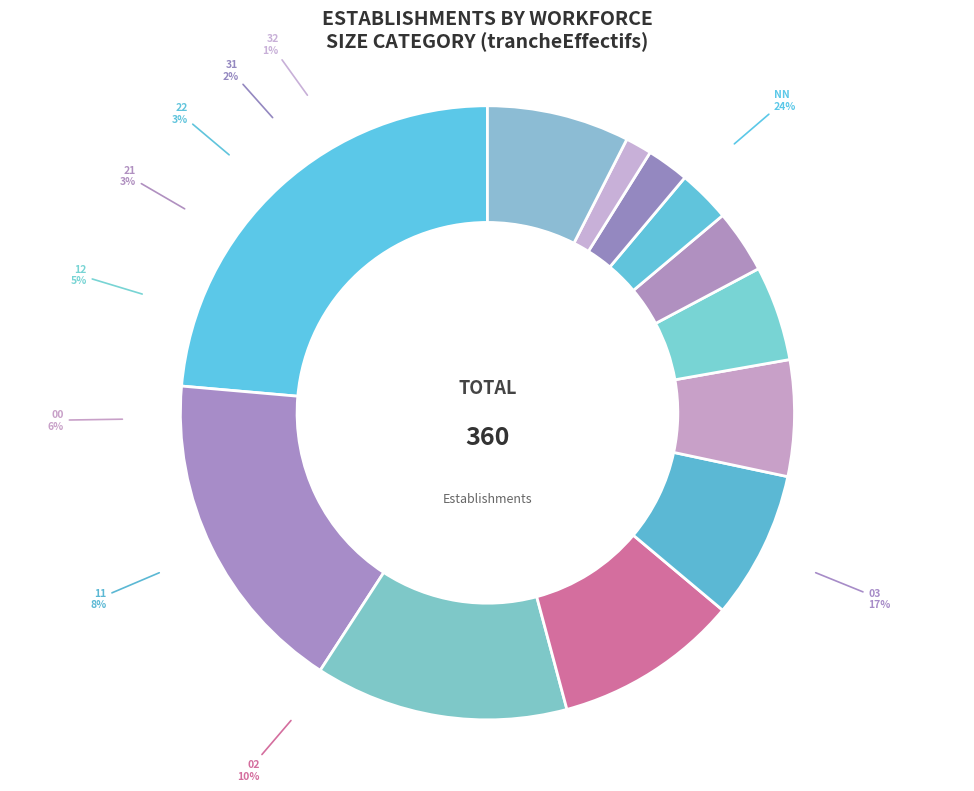

To the nearest percent, what is the difference between the 31 and Other slice percentages?

5%